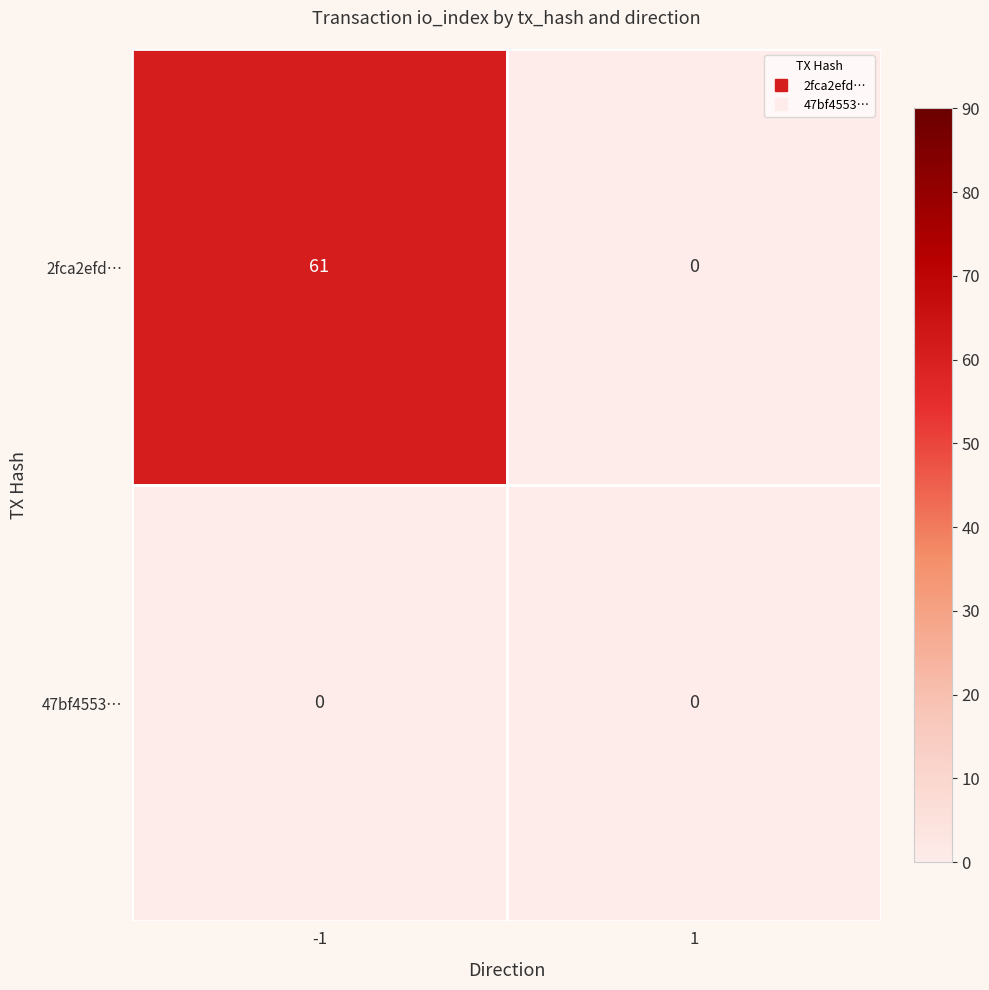

Rank the series by their maximum value, from lowest to highest.

47bf4553…, 2fca2efd…